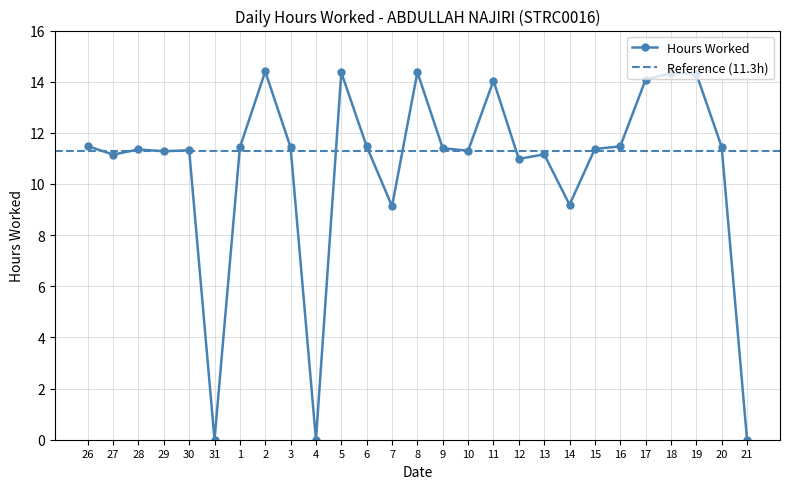

Between 2 and 31, which is larger?

2